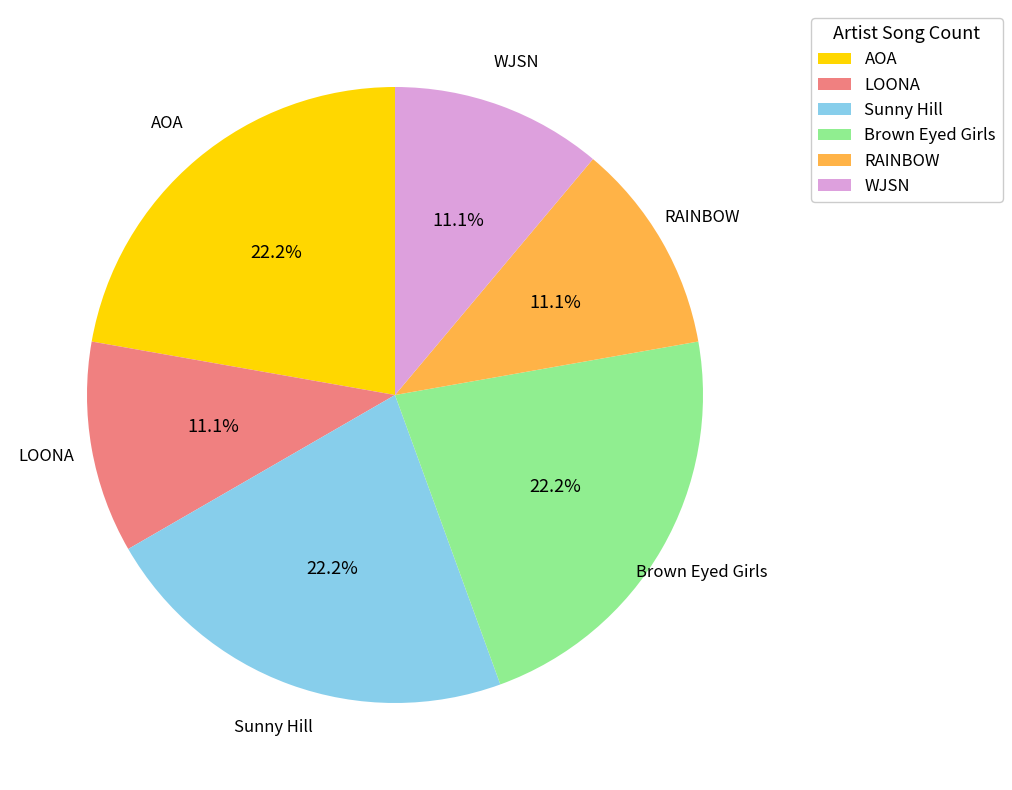

What is the ratio of the value at Brown Eyed Girls to the value at WJSN?

2.0